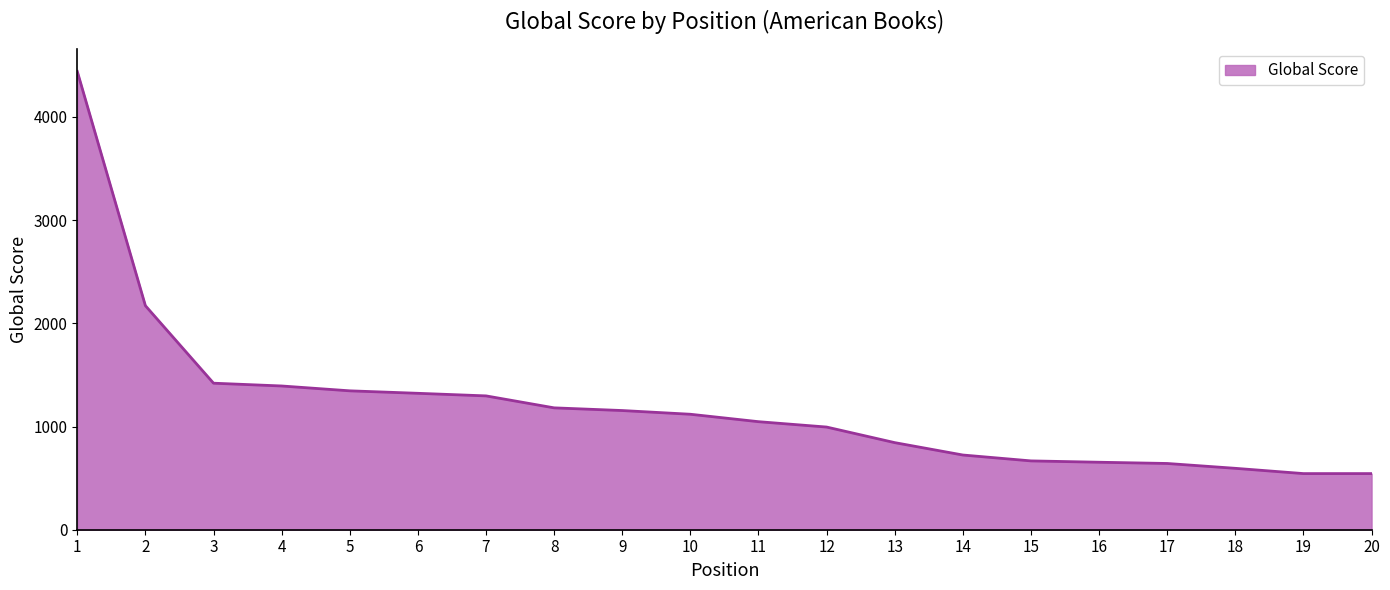

What is the sum of the values at 20 and 9?

1699